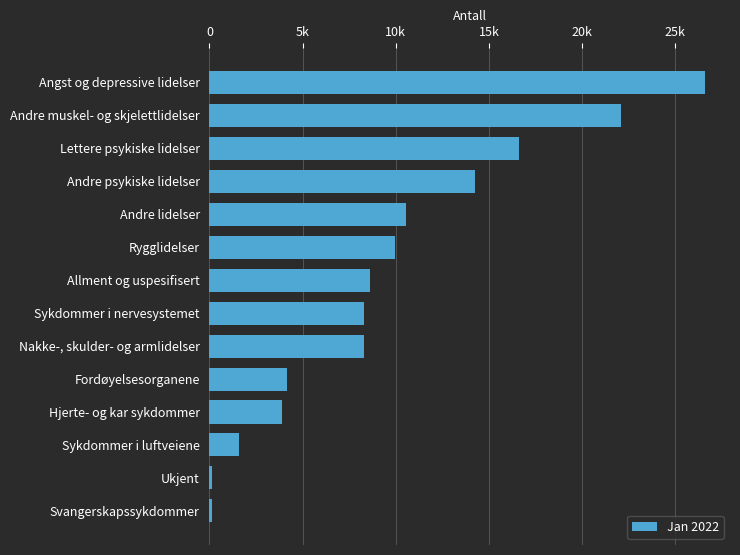

What is the average value?

9650